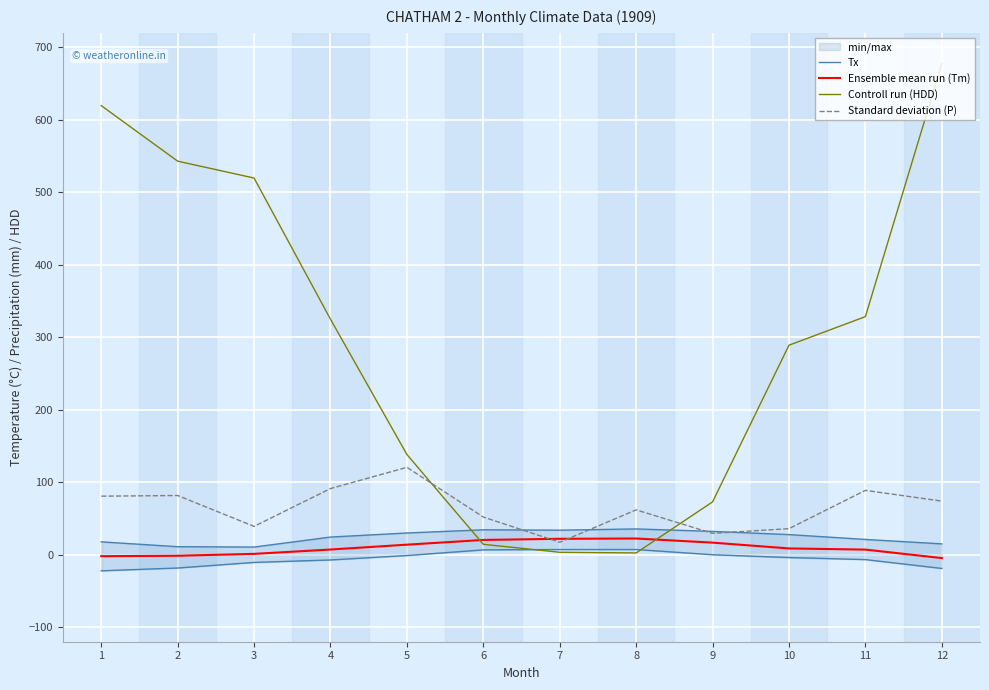

What is the difference between the Ensemble mean run (Tm) values at 10 and 6?

11.7